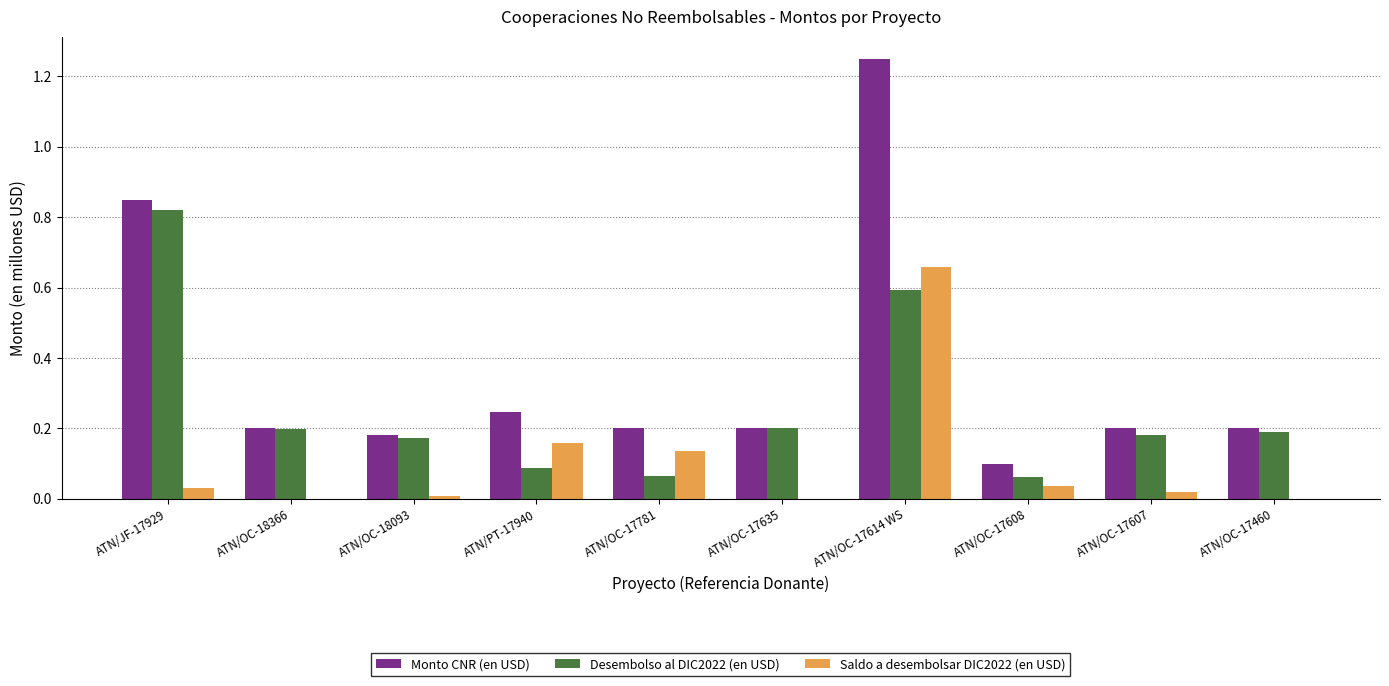

What is the total value across all series at ATN/OC-17614 WS?

2.5